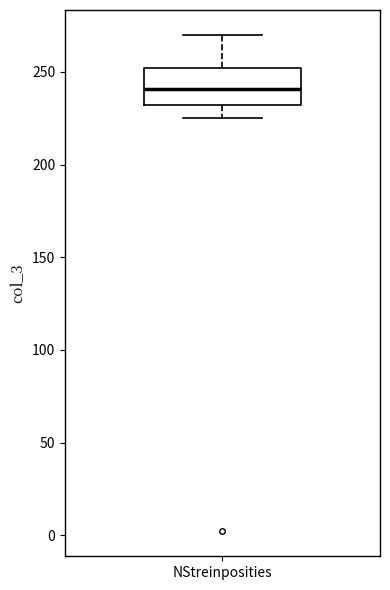

Transcribe this box plot: give where the median line is, the range the box spans, and where the two whiskers end, as read against the y-axis. The values are not printed on the chart, so give them approximately, as read against the axis.

median 240, box 230 to 250, whiskers 225 to 270